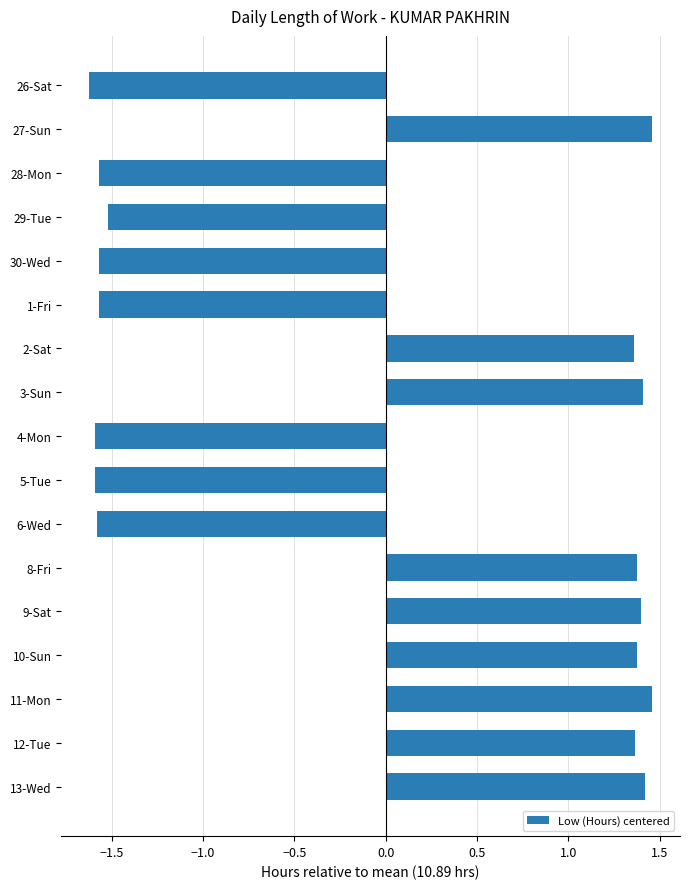

What is the label of the 5th bar from the bottom?

9-Sat